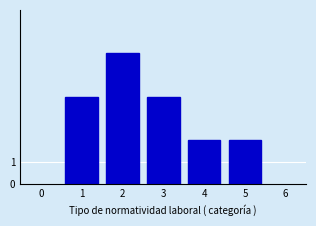

Reading left to right, list all the values displayed in this chart.

1=4	2=6	3=4	4=2	5=2